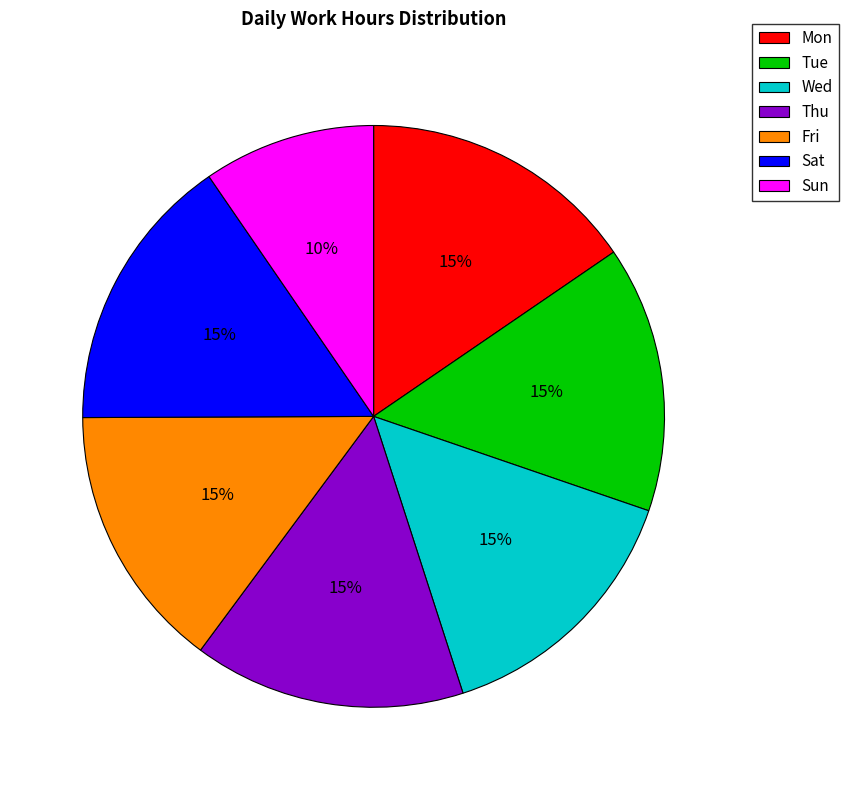

Is Mon the majority of the pie?

No